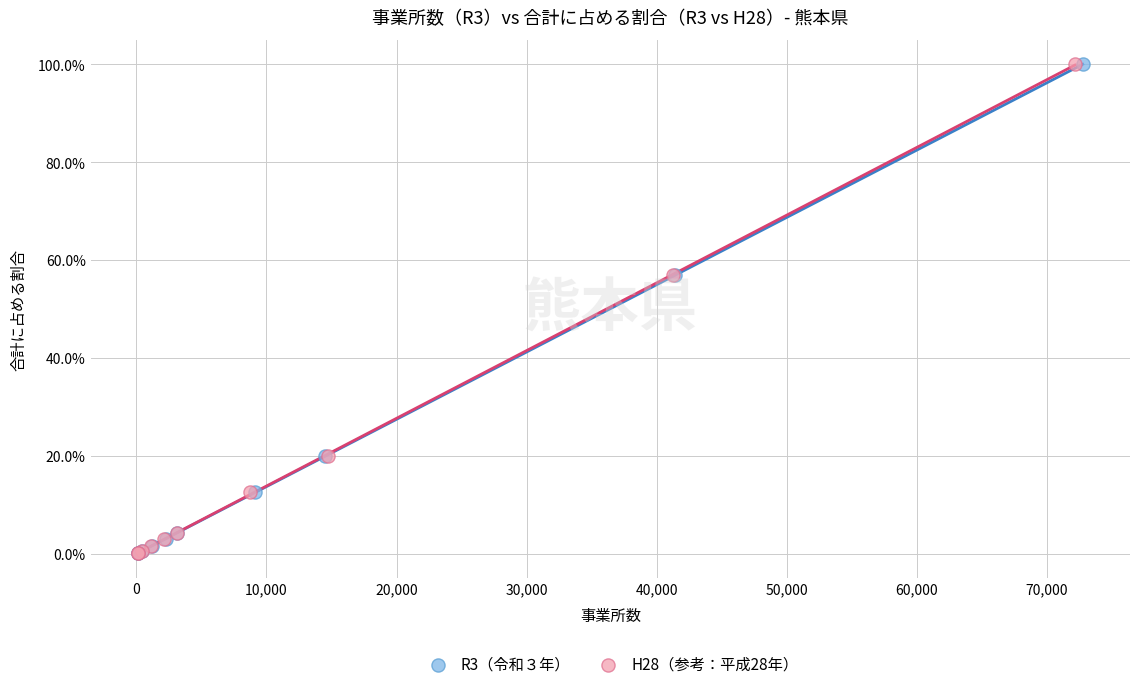

What are all the series names shown in the legend?

R3（令和３年）, H28（参考：平成28年）